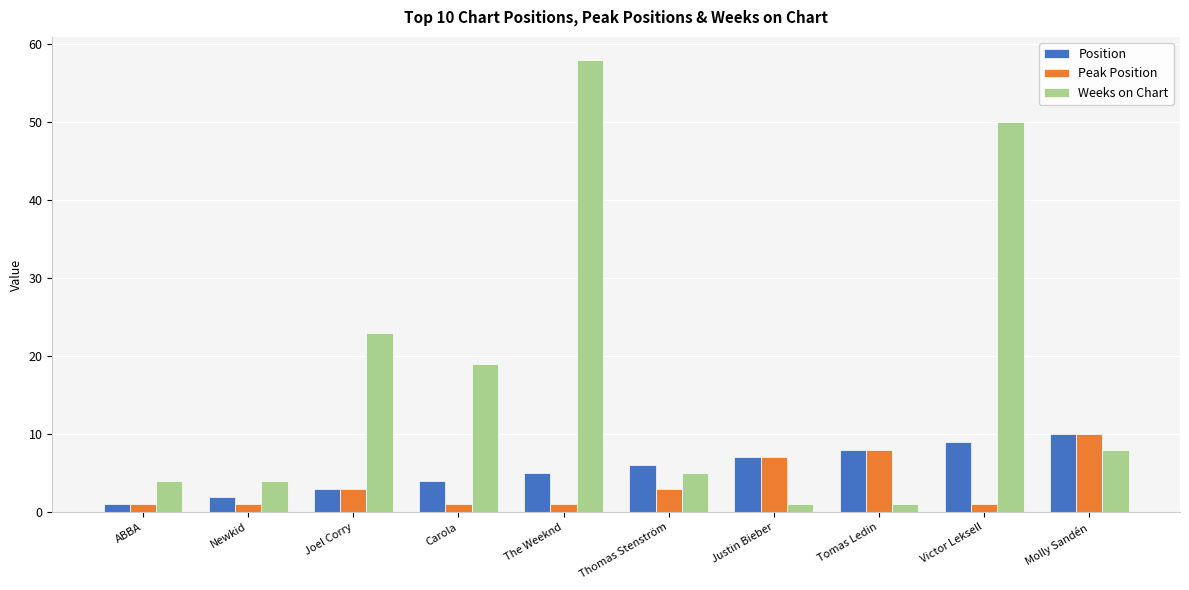

What are all the series names shown in the legend?

Position, Peak Position, Weeks on Chart